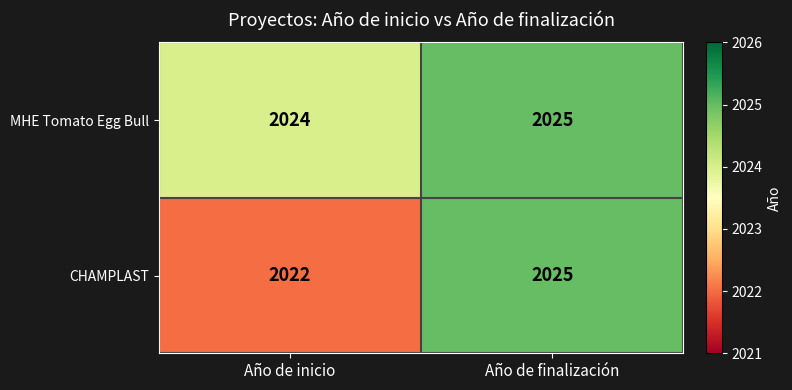

What value does the MHE Tomato Egg Bull series have at Año de finalización?

2025